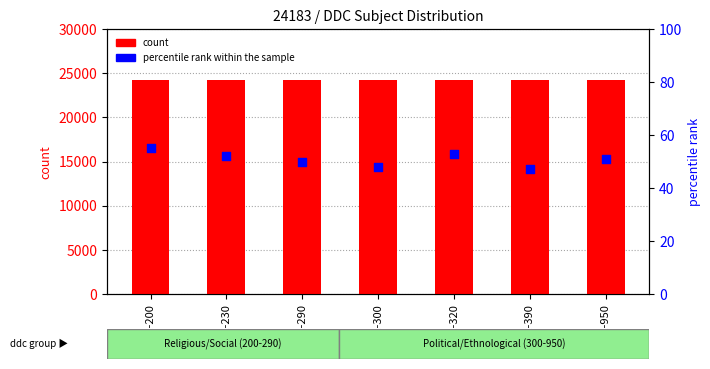

What is the total value across all series at ddc-950?

24234